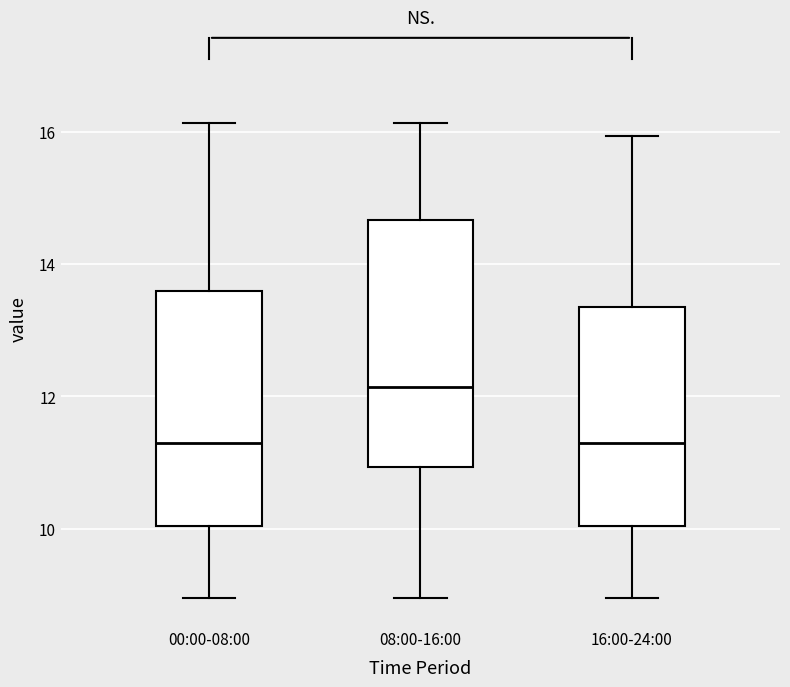

Reading left to right, transcribe this box plot: for each box, give where its median line is, the range the box spans, and where its two whiskers end, as read against the y-axis. The values are not printed on the chart, so give them approximately, as read against the axis.

00:00-08:00: median 11.4, box 10.0 to 13.6, whiskers 9.0 to 16.2
08:00-16:00: median 12.2, box 11.0 to 14.6, whiskers 9.0 to 16.2
16:00-24:00: median 11.4, box 10.0 to 13.4, whiskers 9.0 to 16.0